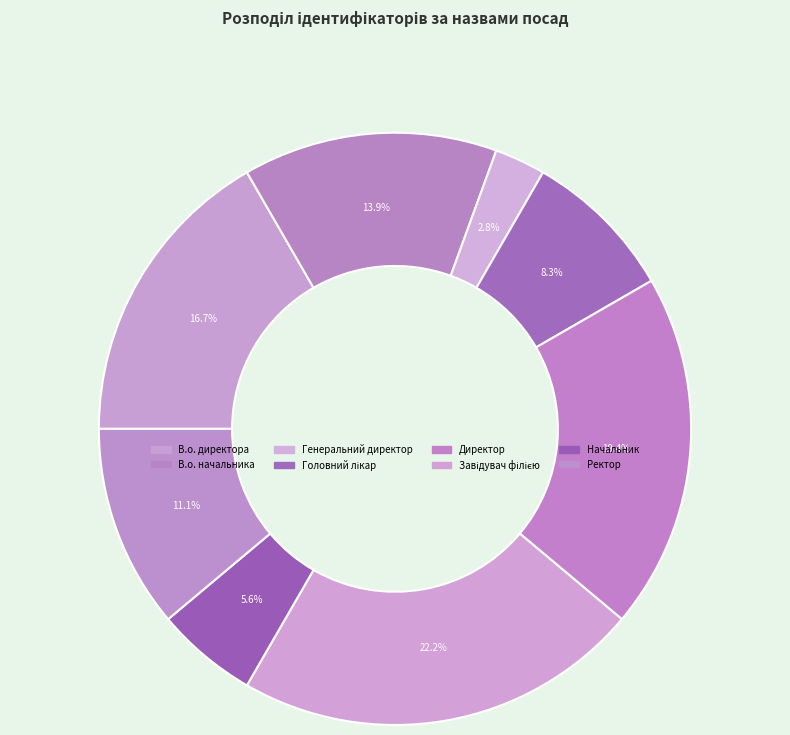

Does В.о. начальника represent more than half of the total?

No